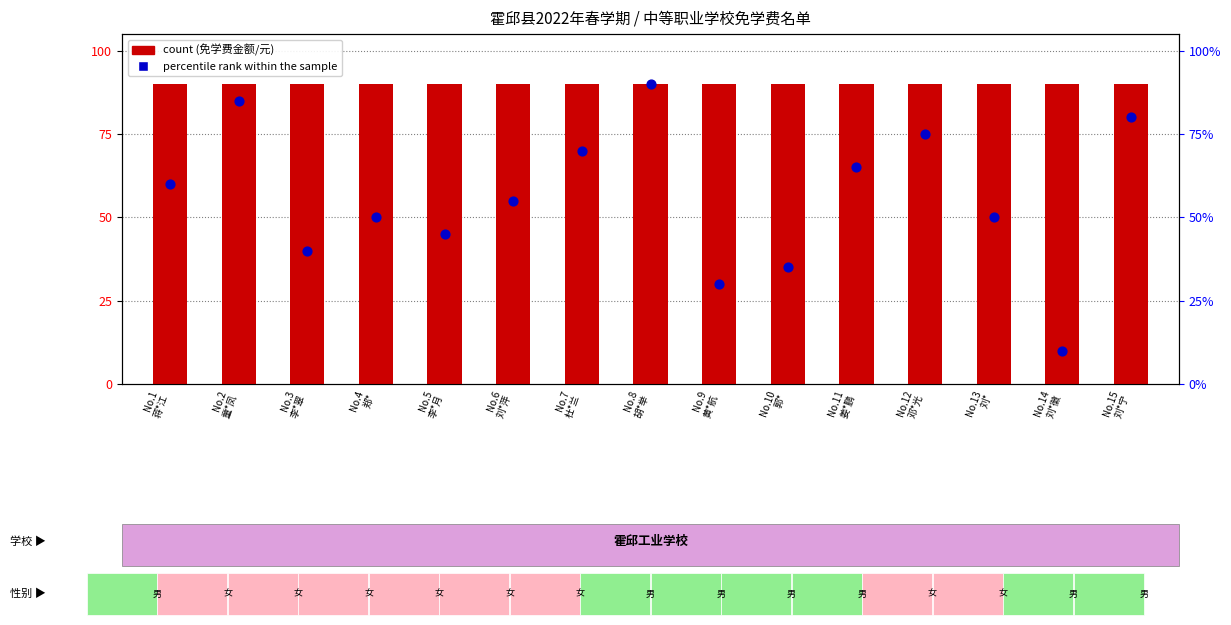

Which series contains the highest Y value?

count